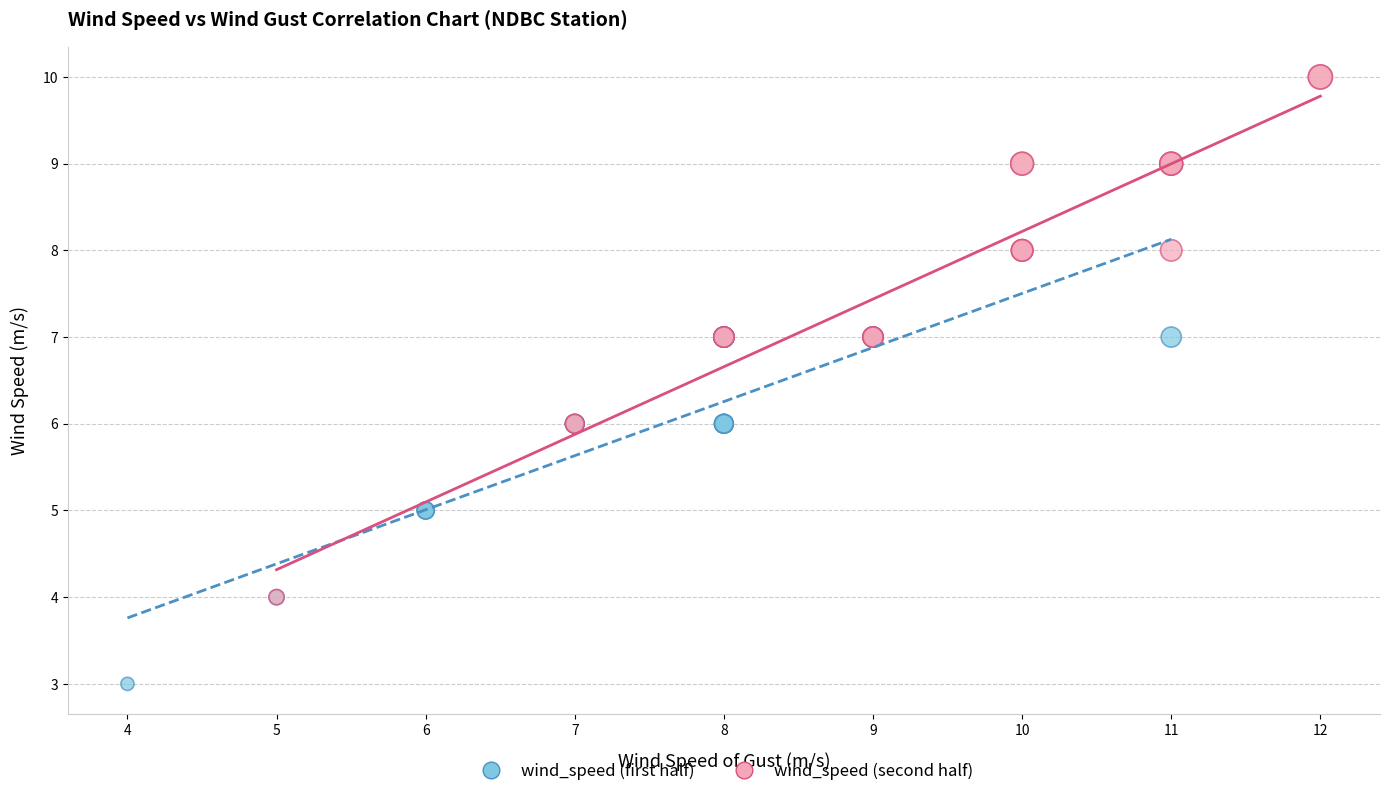

Which series has the largest Y range (max minus min)?

wind_speed (second half)